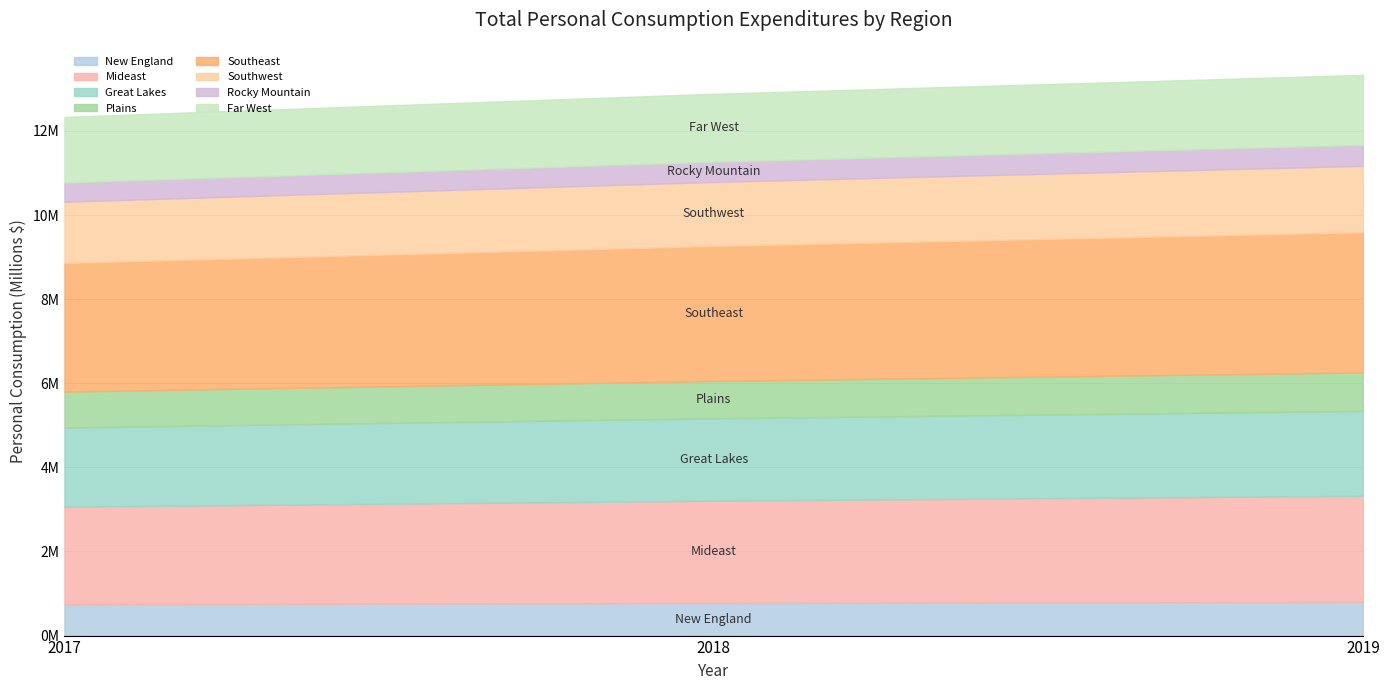

What is the minimum value for 2018 (Millions $)?

478901.0